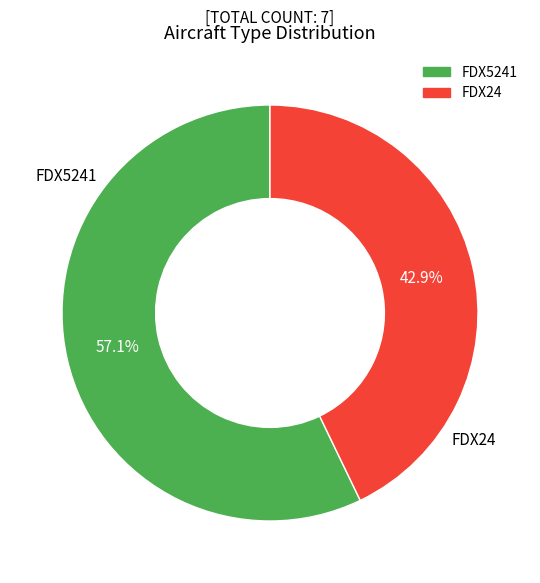

How many segments does this pie chart have?

2